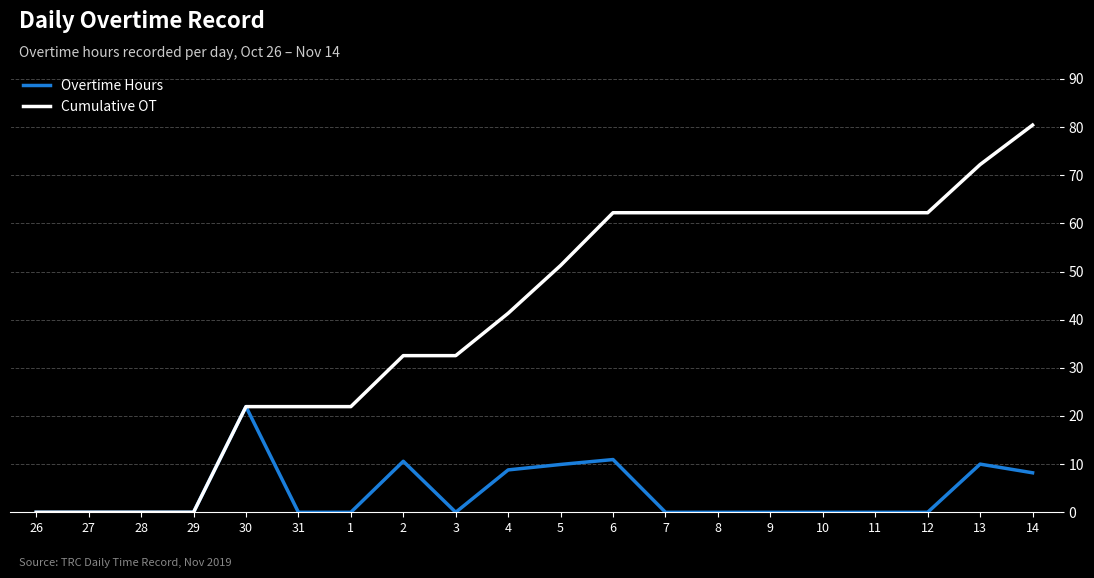

Which series has the widest spread of values?

Cumulative OT